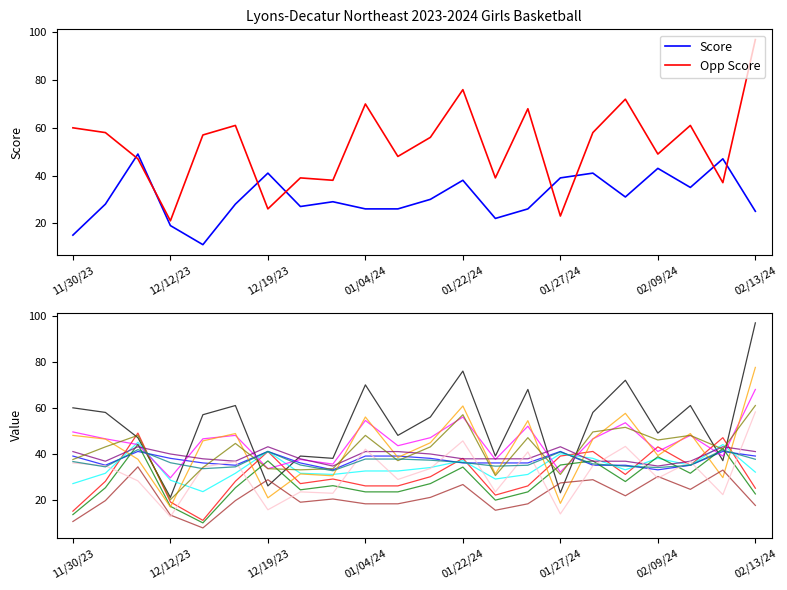

At which label does Opp Score reach its peak?

02/13/24